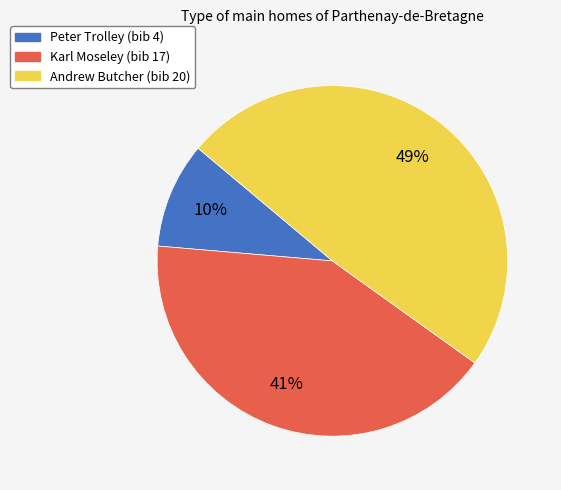

Rank the categories by value from lowest to highest.

Peter Trolley (bib 4), Karl Moseley (bib 17), Andrew Butcher (bib 20)